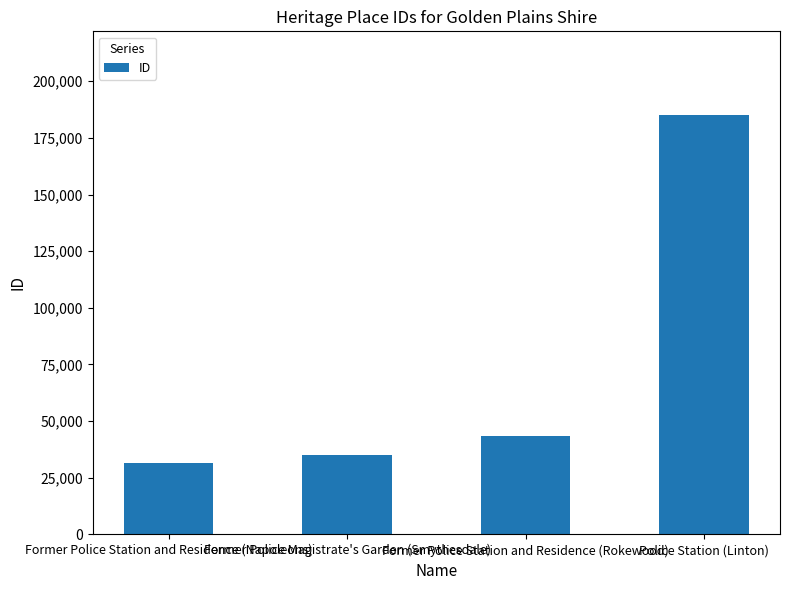

What is the difference between the maximum and minimum values?

153307